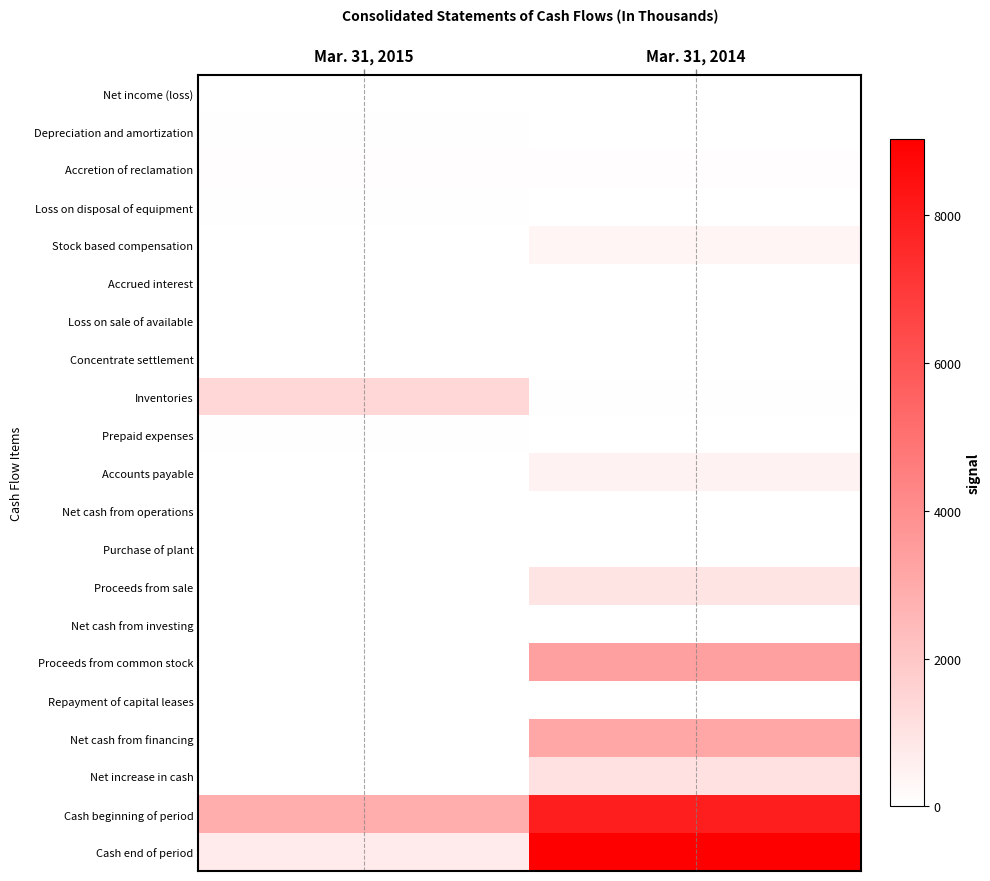

What is the total value across all series at Mar. 31, 2014?

20194